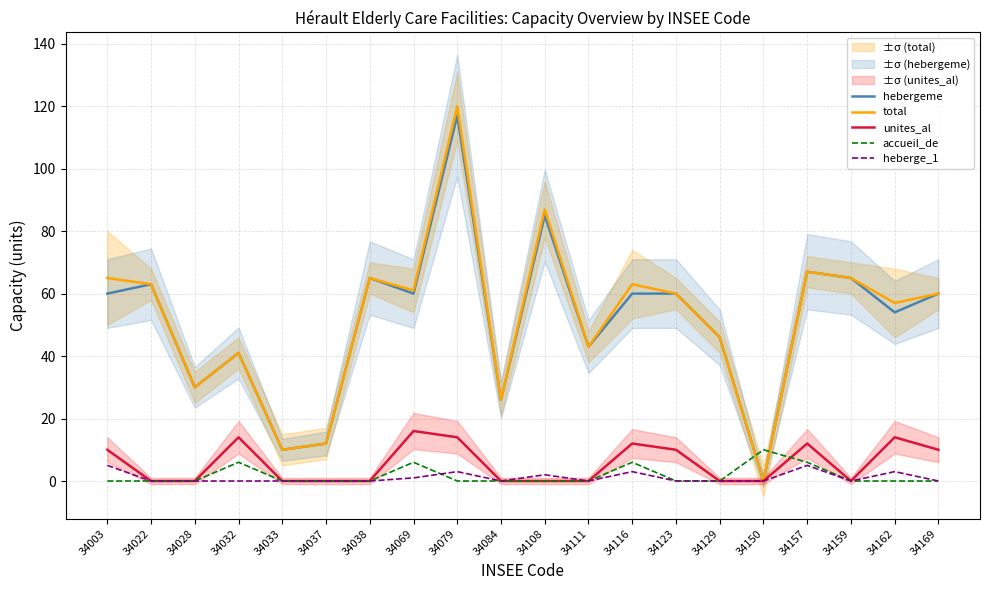

At which category does hebergeme reach its first local peak?

34022